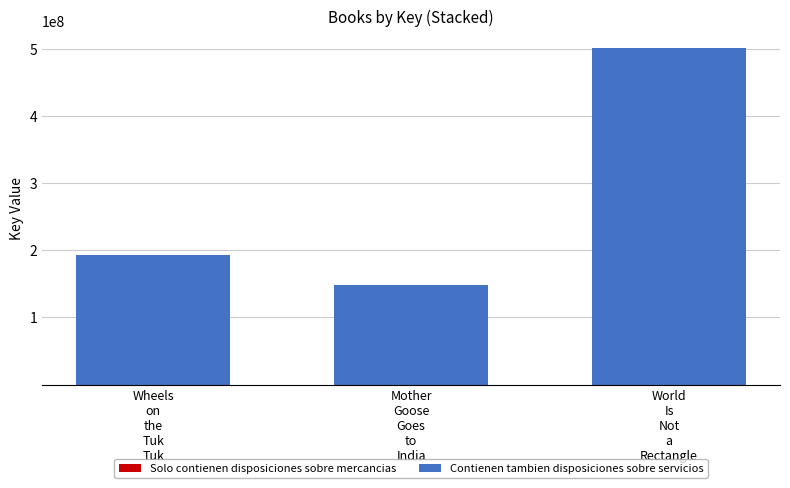

Are the bars horizontal?

No